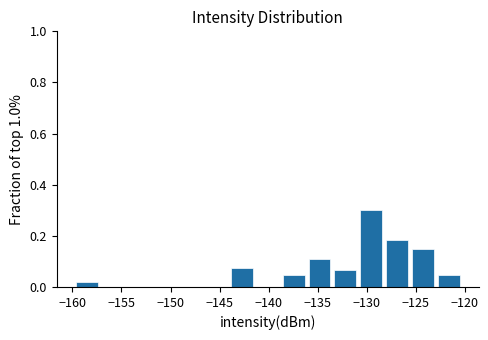

How tall is the bar that spans -139.0 to -136.0 on the x-axis? Neither the bar edges nor the heights are printed on the chart, so give them approximately, as read against the axes.

0.04